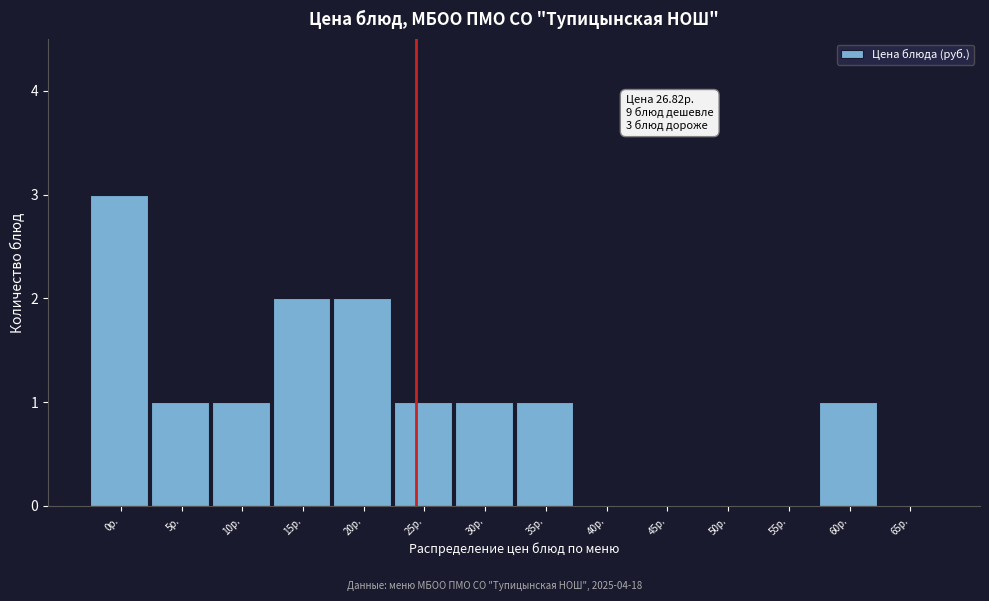

Reading right to left, what are all the values shown in this chart?

65р.=0	60р.=1	55р.=0	50р.=0	45р.=0	40р.=0	35р.=1	30р.=1	25р.=1	20р.=2	15р.=2	10р.=1	5р.=1	0р.=3